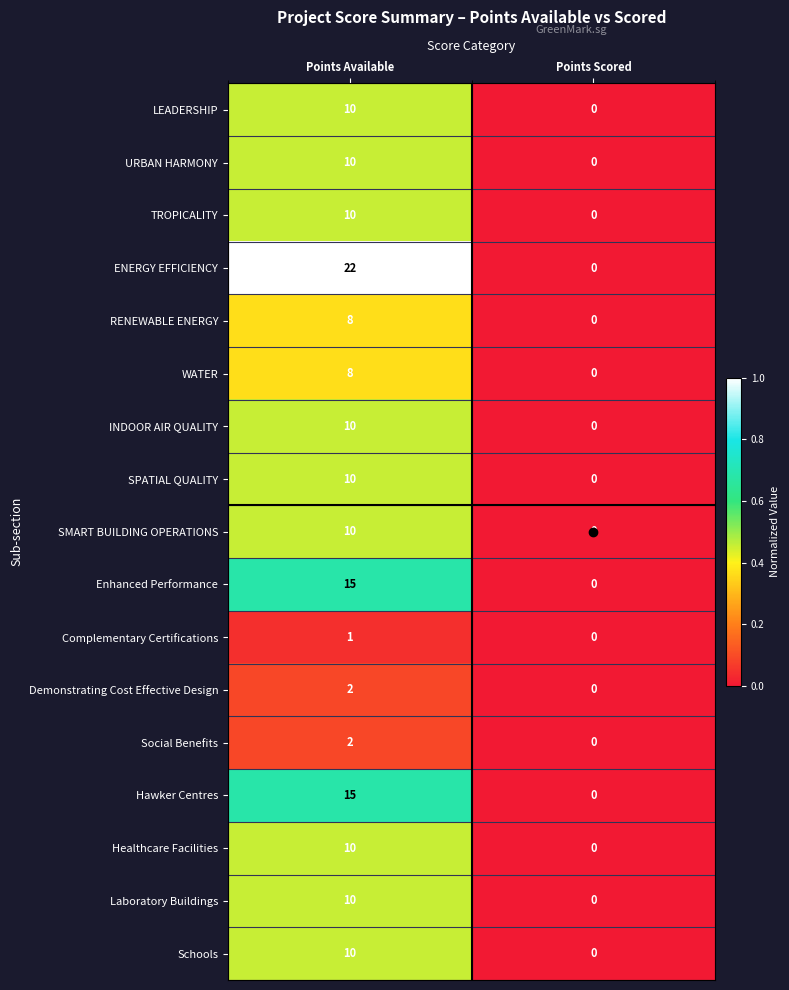

At which category does the chart reach its minimum across all series?

Points Scored